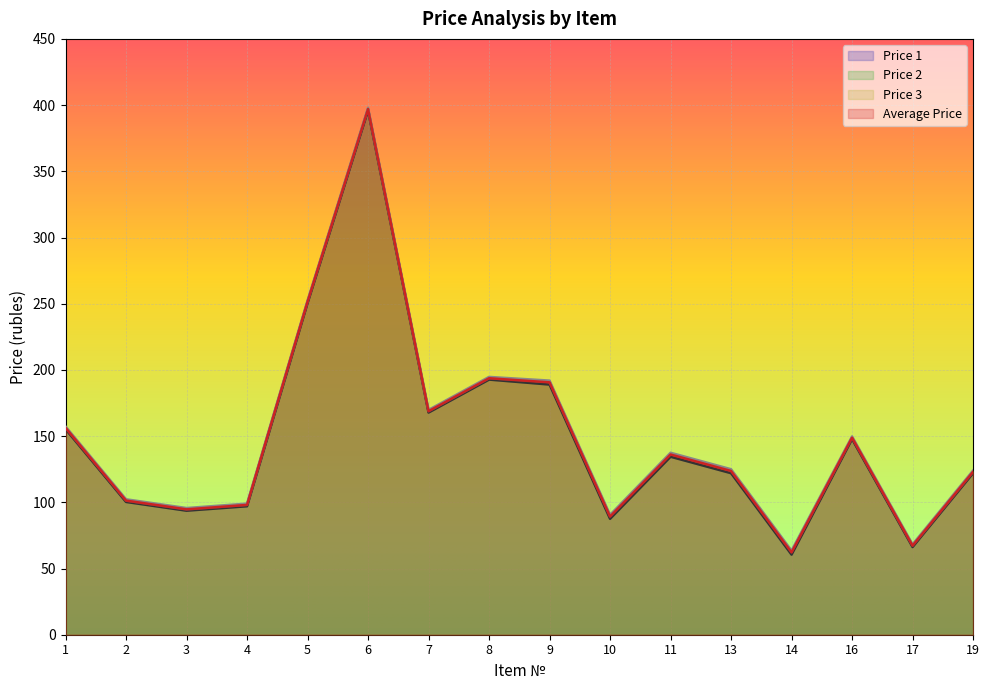

What is the spread (max minus min) of values at 19?

2.0